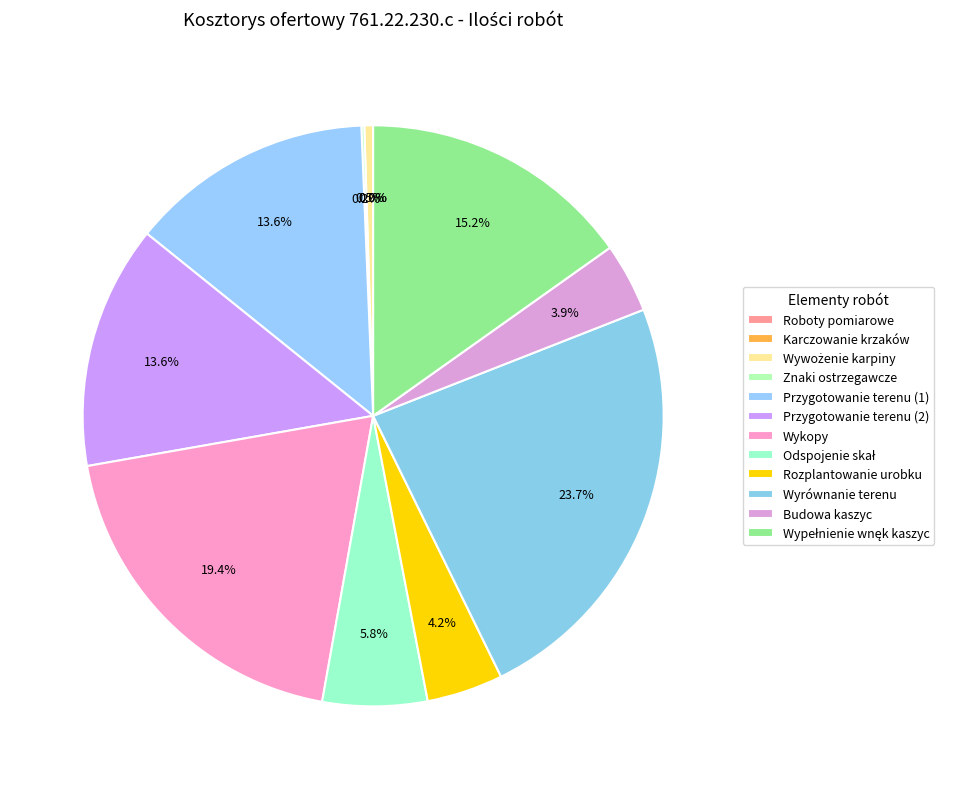

Combined, what portion of the pie is Wyrównanie terenu and Karczowanie krzaków?

23.7%